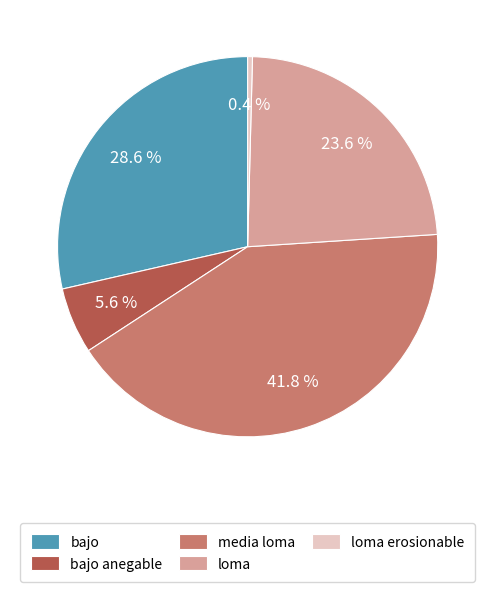

Which category has the biggest portion of the pie?

media loma